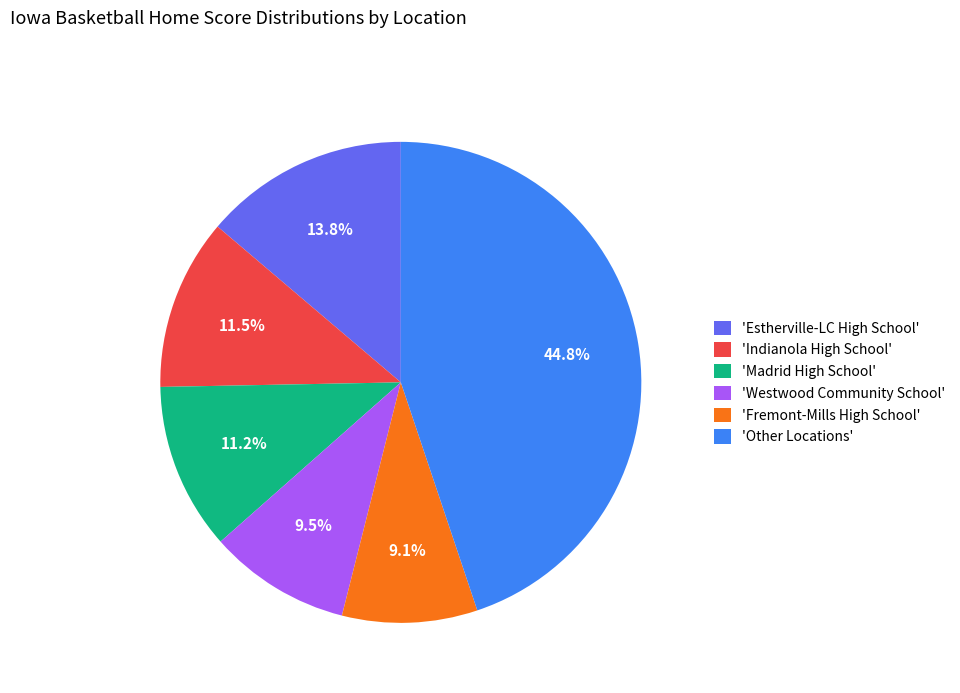

To the nearest percent, what is the average slice percentage?

17%